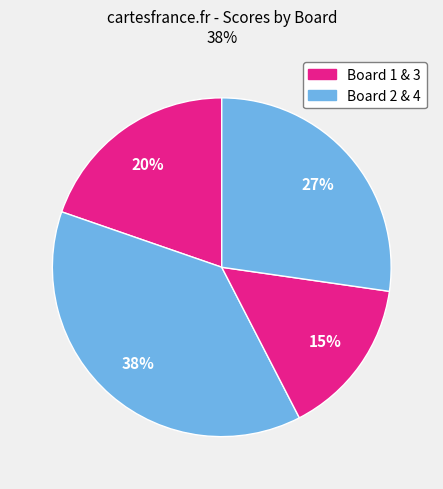

Count the number of slices in the pie.

4